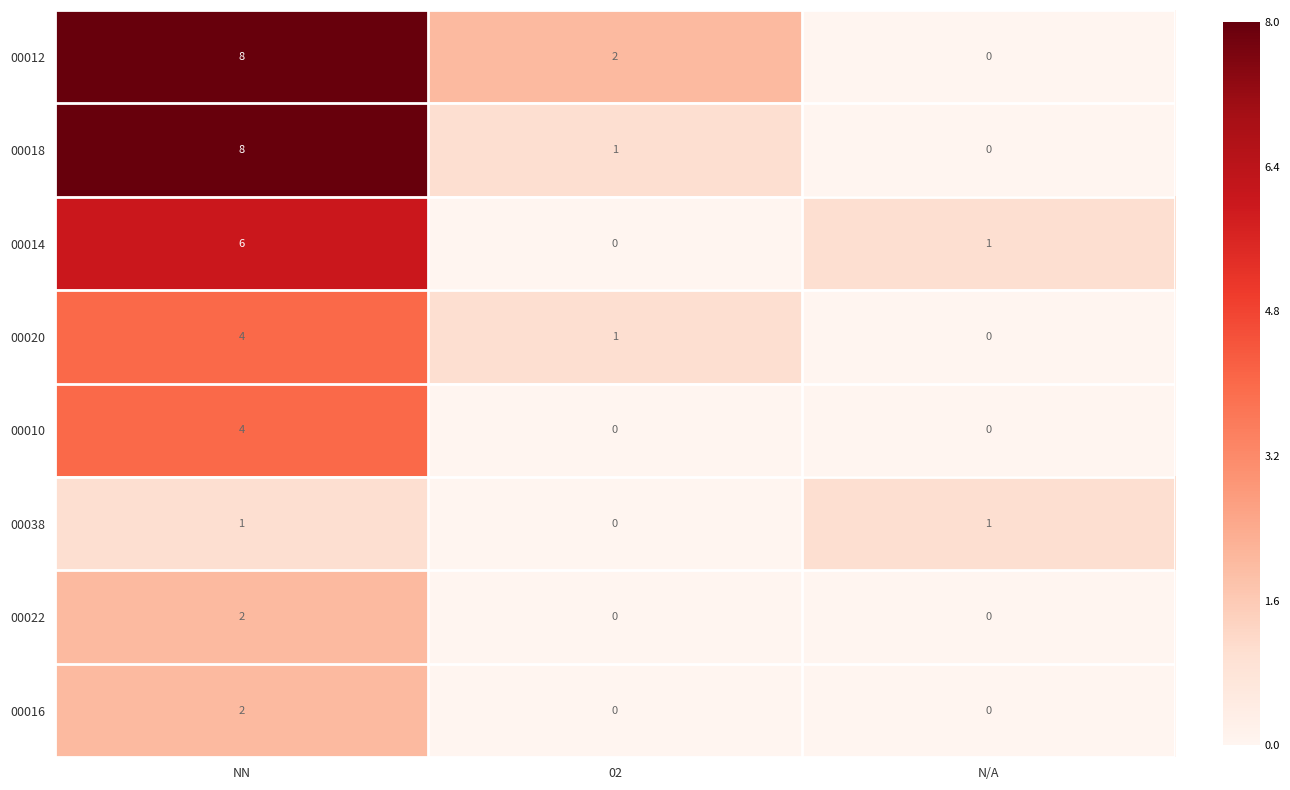

Which series changed the most between 02 and N/A?

00012